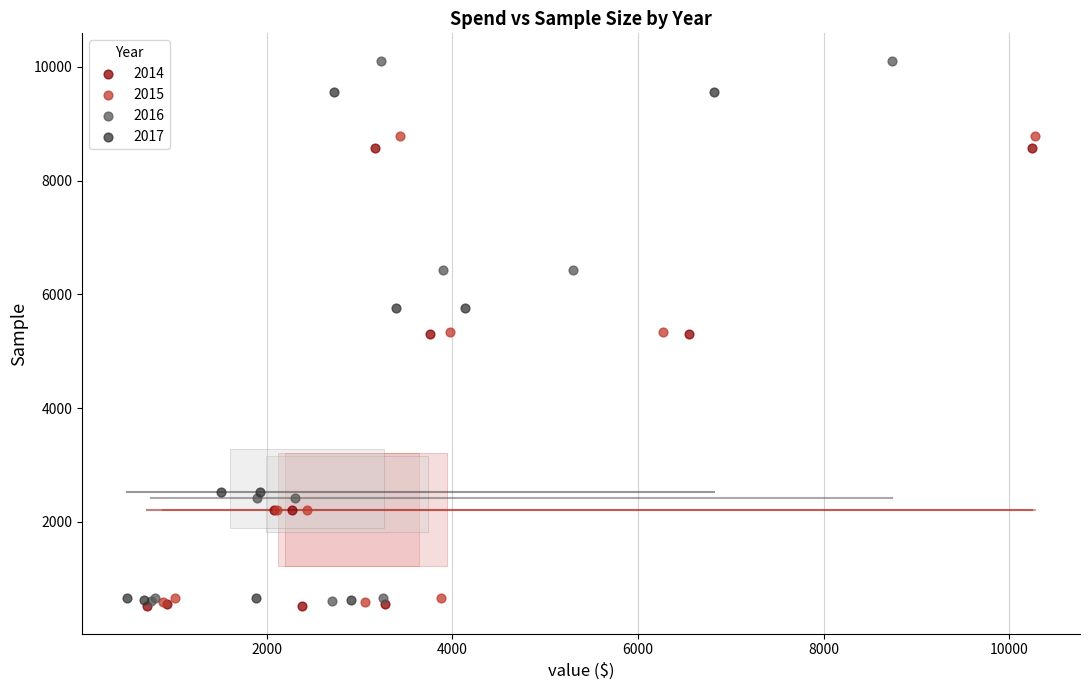

Which series has the largest Y range (max minus min)?

2016